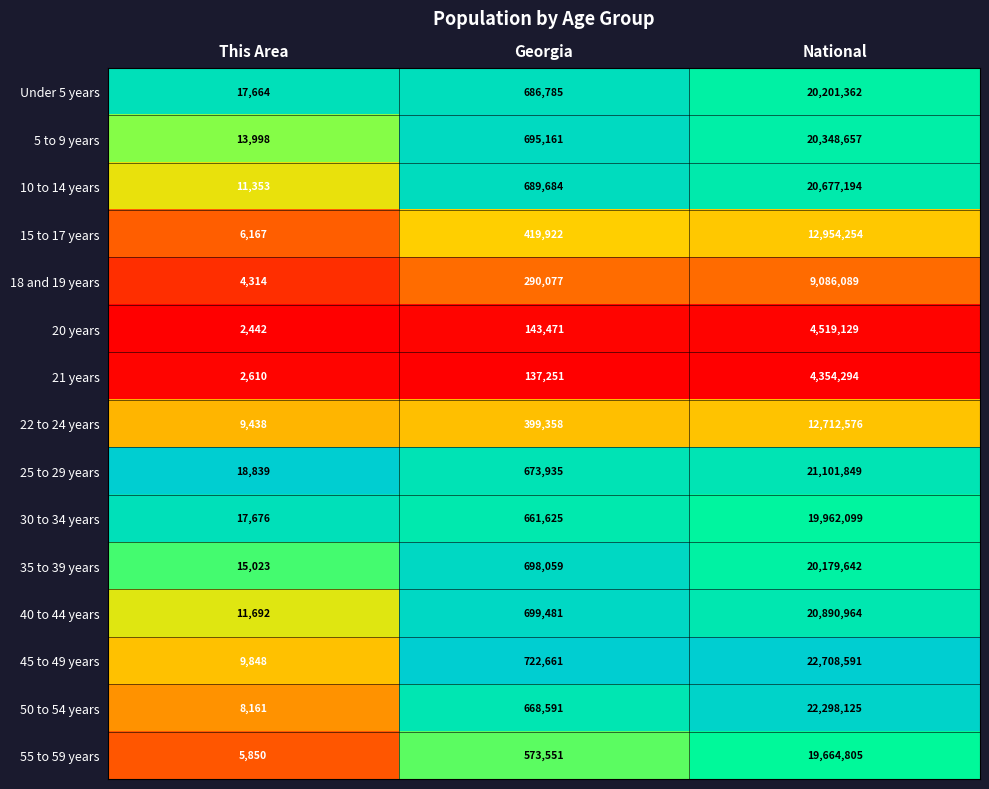

Rank the series by their maximum value, from lowest to highest.

21 years, 20 years, 18 and 19 years, 22 to 24 years, 15 to 17 years, 55 to 59 years, 30 to 34 years, 35 to 39 years, Under 5 years, 5 to 9 years, 10 to 14 years, 40 to 44 years, 25 to 29 years, 50 to 54 years, 45 to 49 years